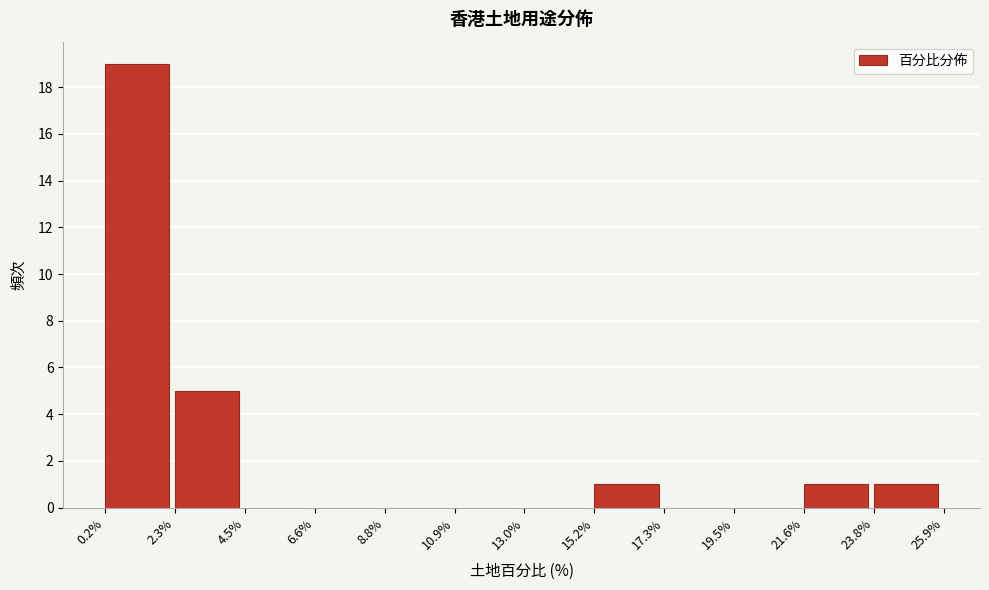

How tall is the bar that spans 15.2% to 17.3% on the x-axis? The values are not printed on the chart, so give them approximately, as read against the axis.

1